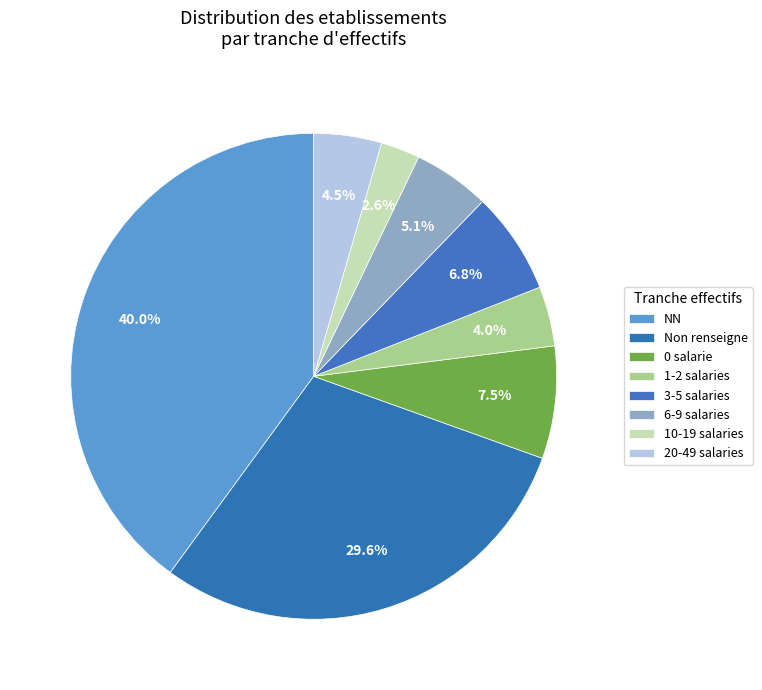

Is there any slice that represents more than half of the pie?

No